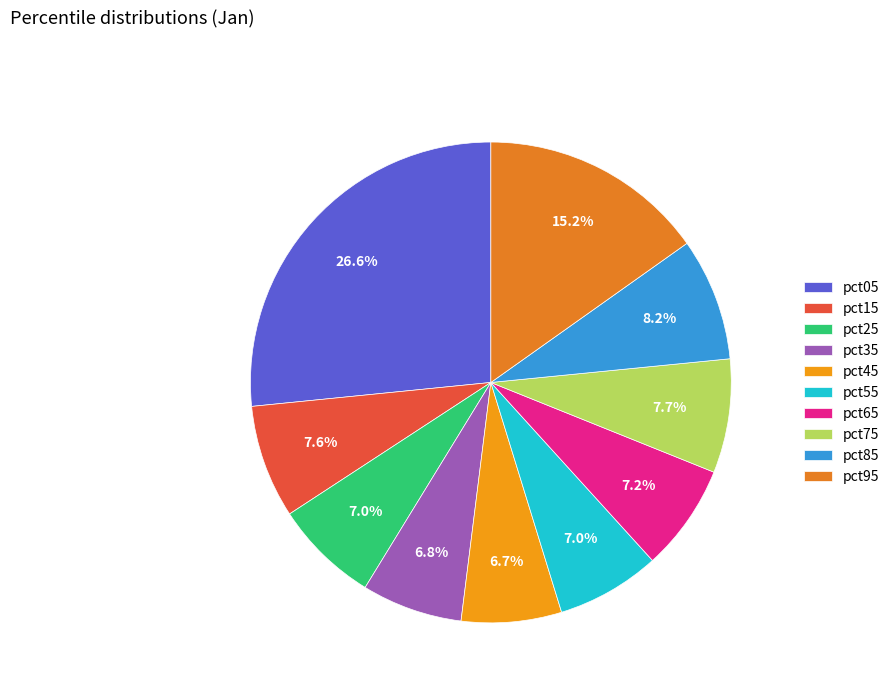

To the nearest percent, what is the combined percentage of pct85 and pct25?

15%